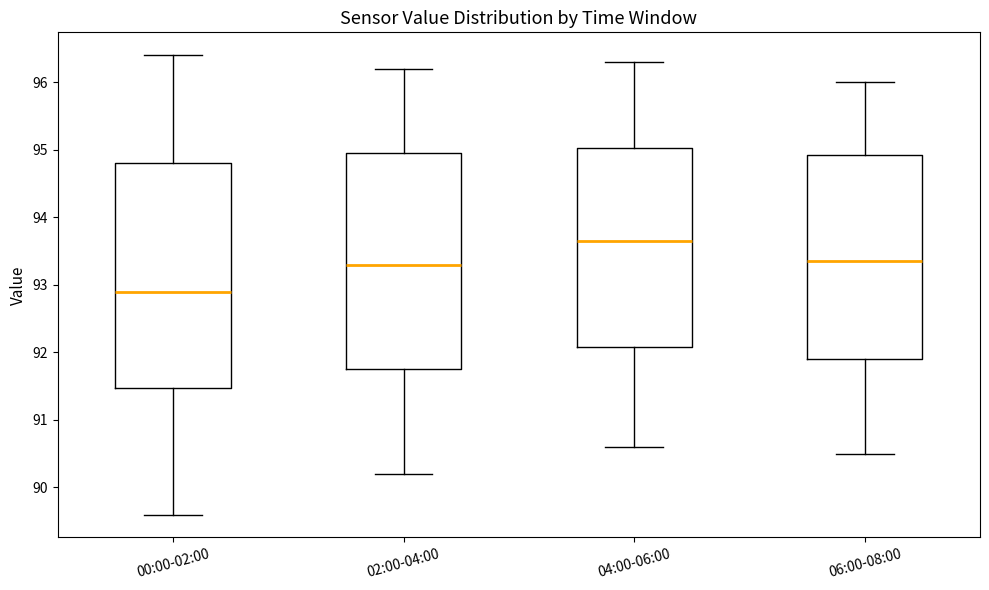

Reading left to right, transcribe this box plot: for each box, give where its median line is, the range the box spans, and where its two whiskers end, as read against the y-axis. The values are not printed on the chart, so give them approximately, as read against the axis.

00:00-02:00: median 92.9, box 91.5 to 94.8, whiskers 89.6 to 96.4
02:00-04:00: median 93.3, box 91.8 to 95.0, whiskers 90.2 to 96.2
04:00-06:00: median 93.7, box 92.1 to 95.0, whiskers 90.6 to 96.3
06:00-08:00: median 93.4, box 91.9 to 94.9, whiskers 90.5 to 96.0